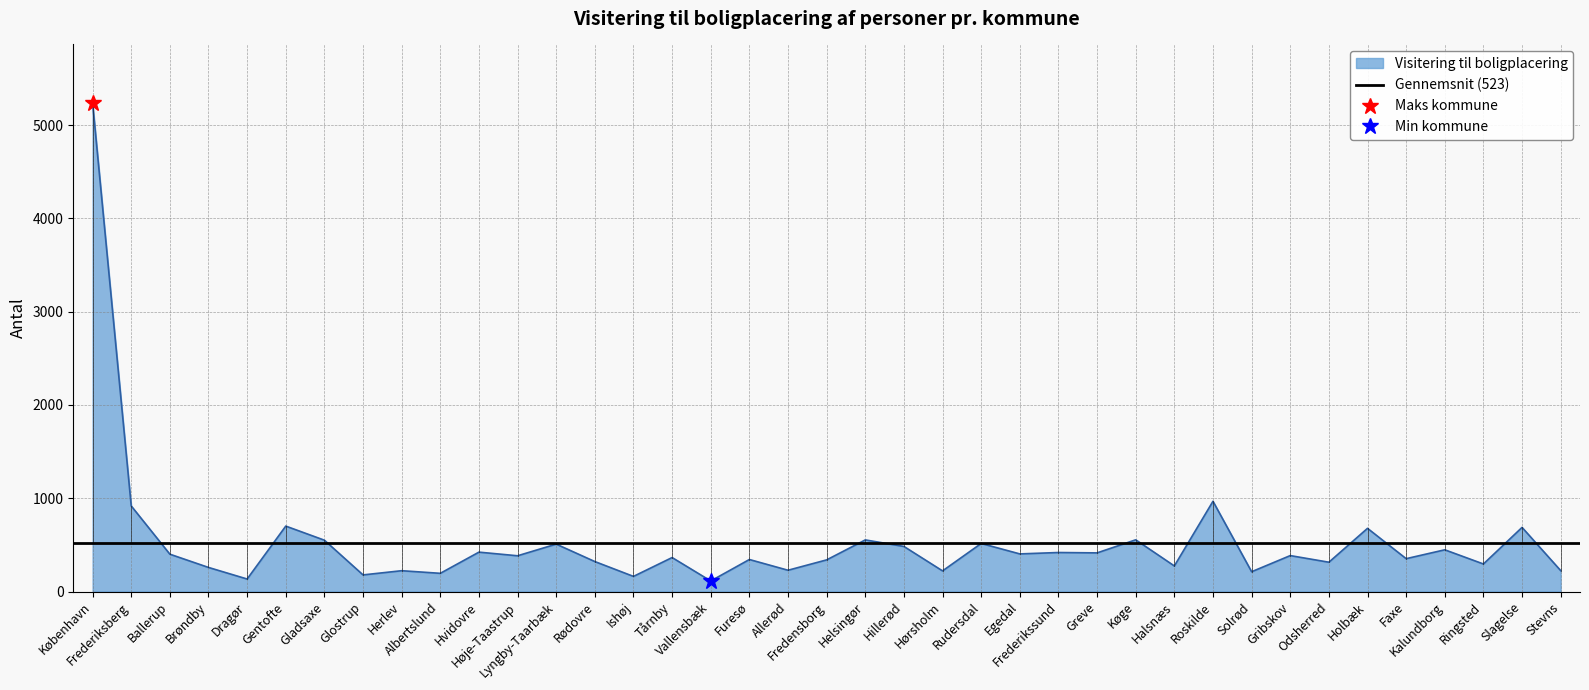

What is the label of the 6th point from the right?

Holbæk